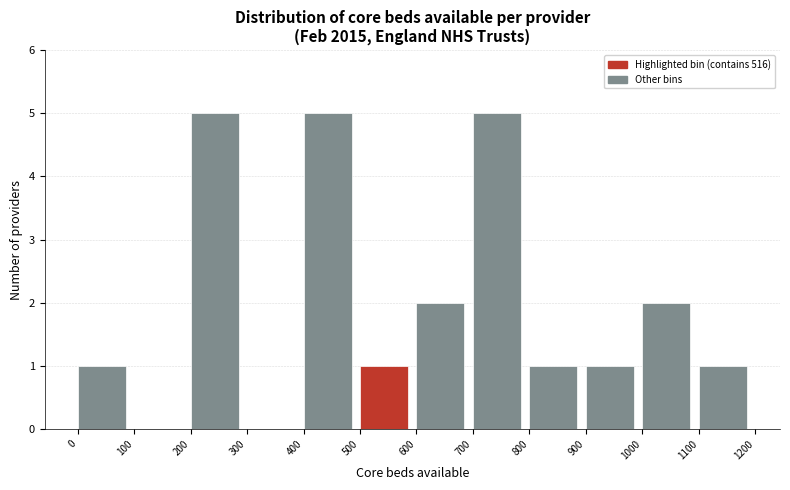

Reading left to right, transcribe this chart: for each bar, give the range it covers on the x-axis and its height. The values are not printed on the chart, so give them approximately, as read against the axis.

0 to 100: 1
100 to 200: 0
200 to 300: 5
300 to 400: 0
400 to 500: 5
500 to 600: 1
600 to 700: 2
700 to 800: 5
800 to 900: 1
900 to 1000: 1
1000 to 1100: 2
1100 to 1200: 1